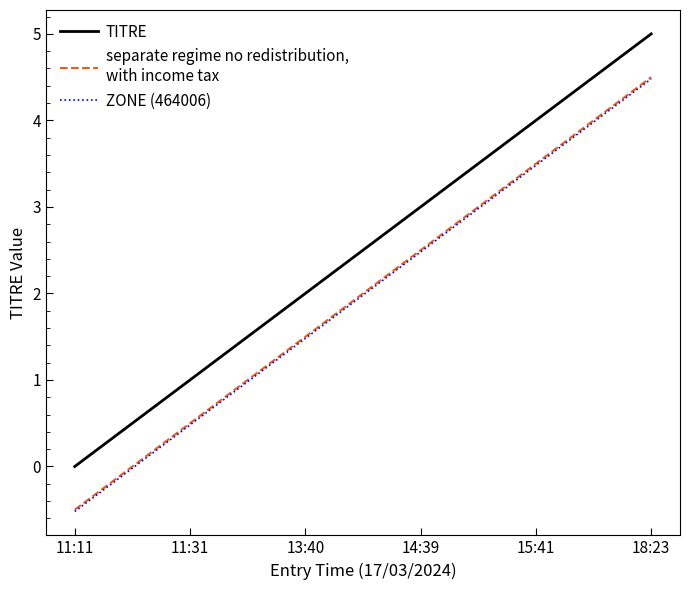

What position from the right is 11:11?

6